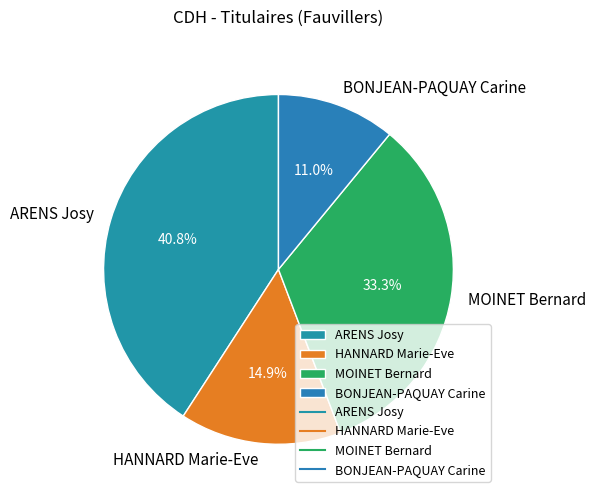

To the nearest percent, what percentage of the pie is ARENS Josy?

41%